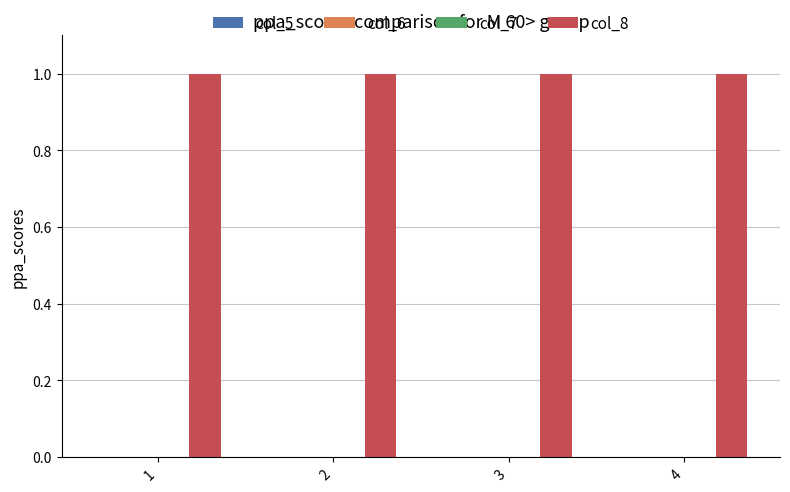

What is the total value across all series at 2?

1